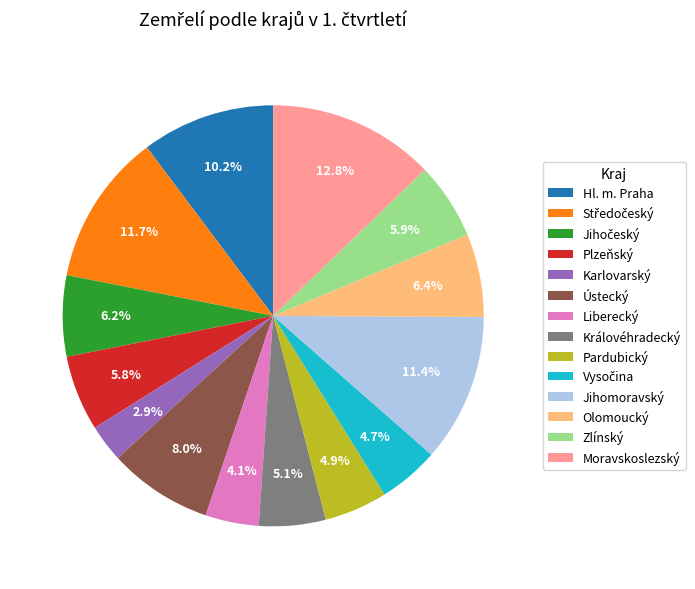

Is the sum of Karlovarský and Liberecký greater than half?

No